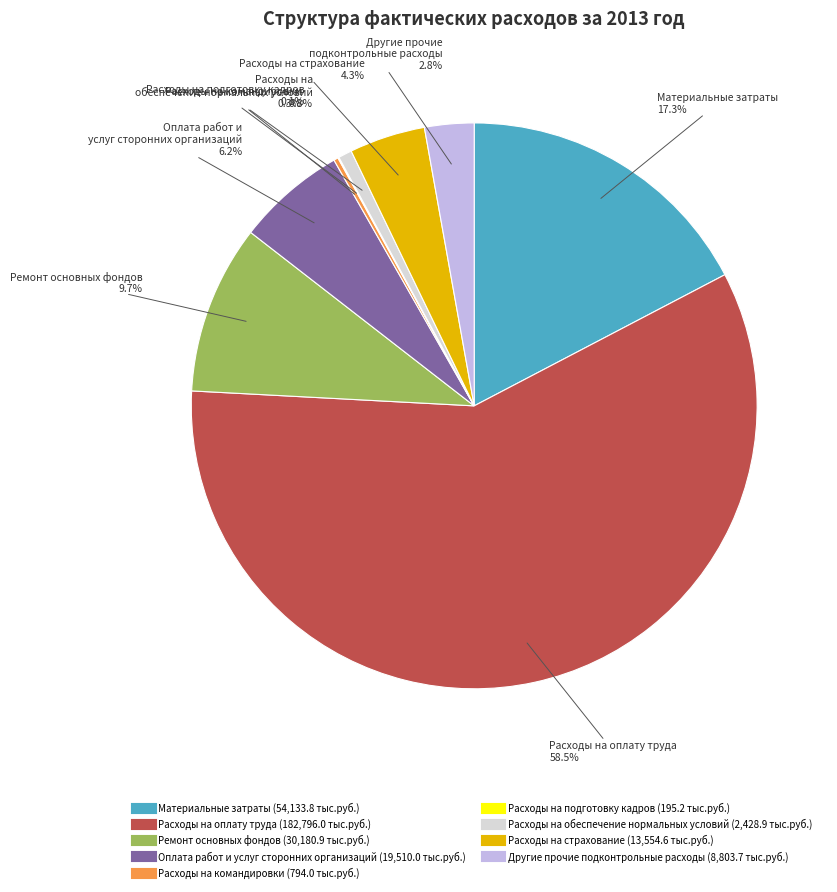

Does Расходы на оплату труда represent more than half of the total?

Yes